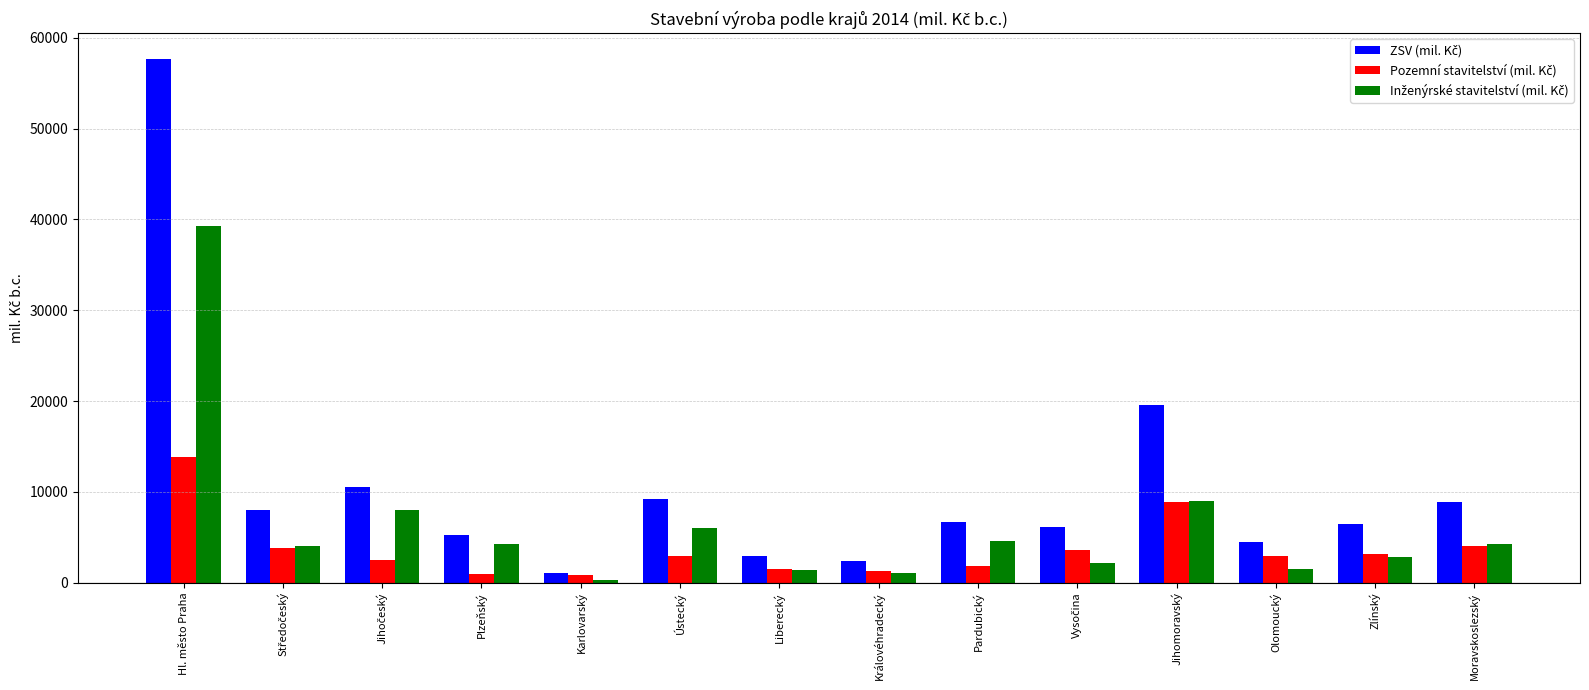

What is the label of the 4th bar from the left?

Plzeňský